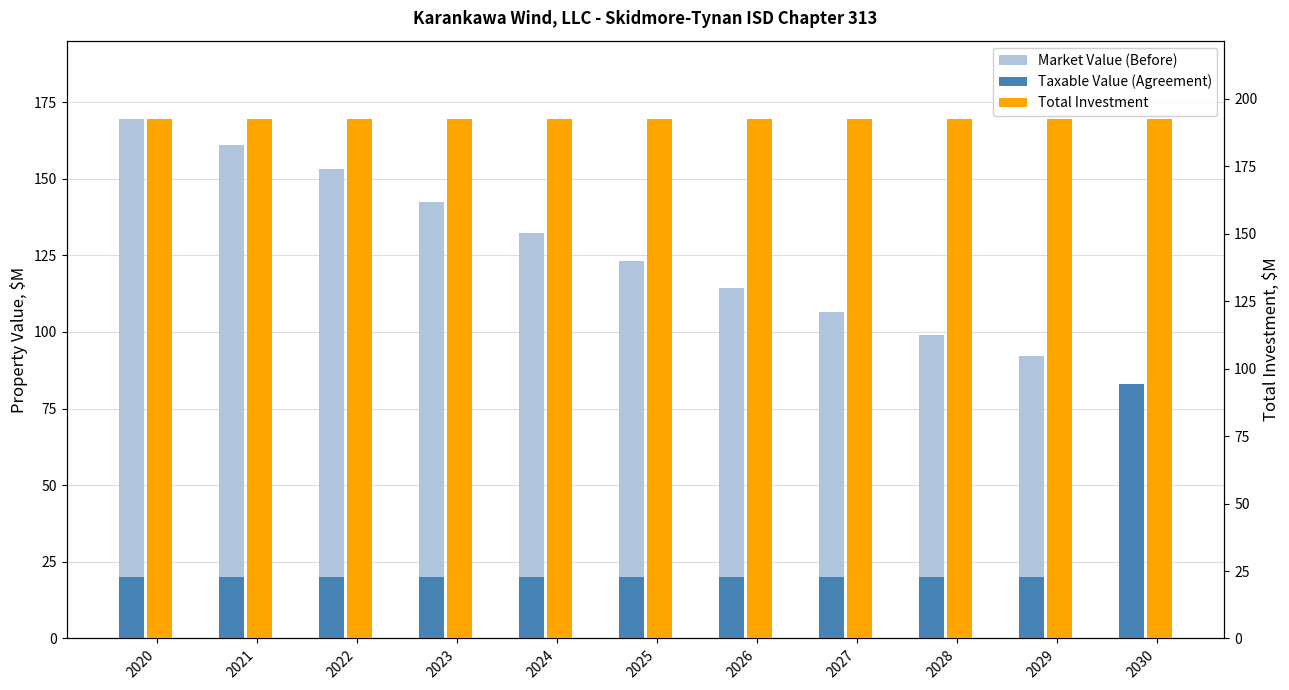

How many groups of bars are there?

11